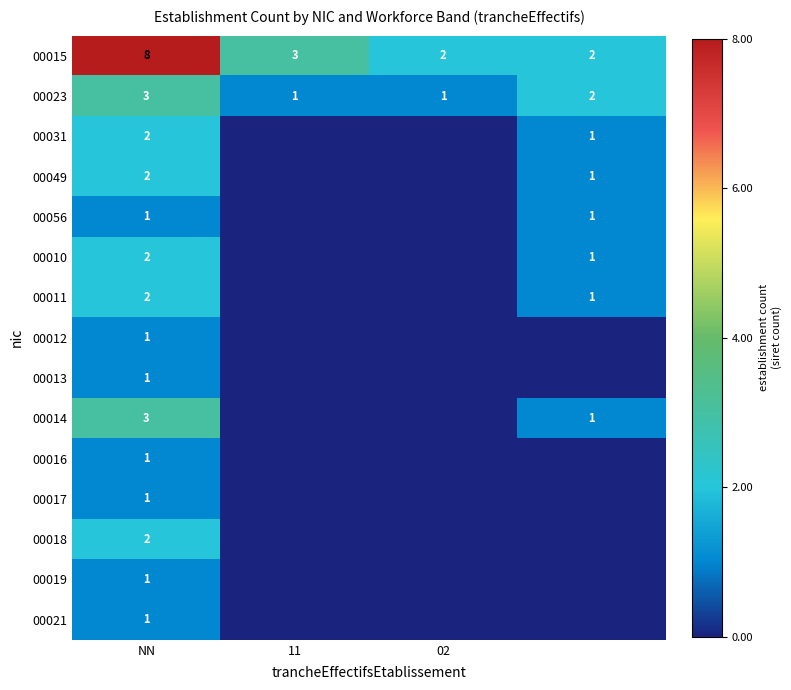

Is it true that 00010 equals 2 at NN?

True